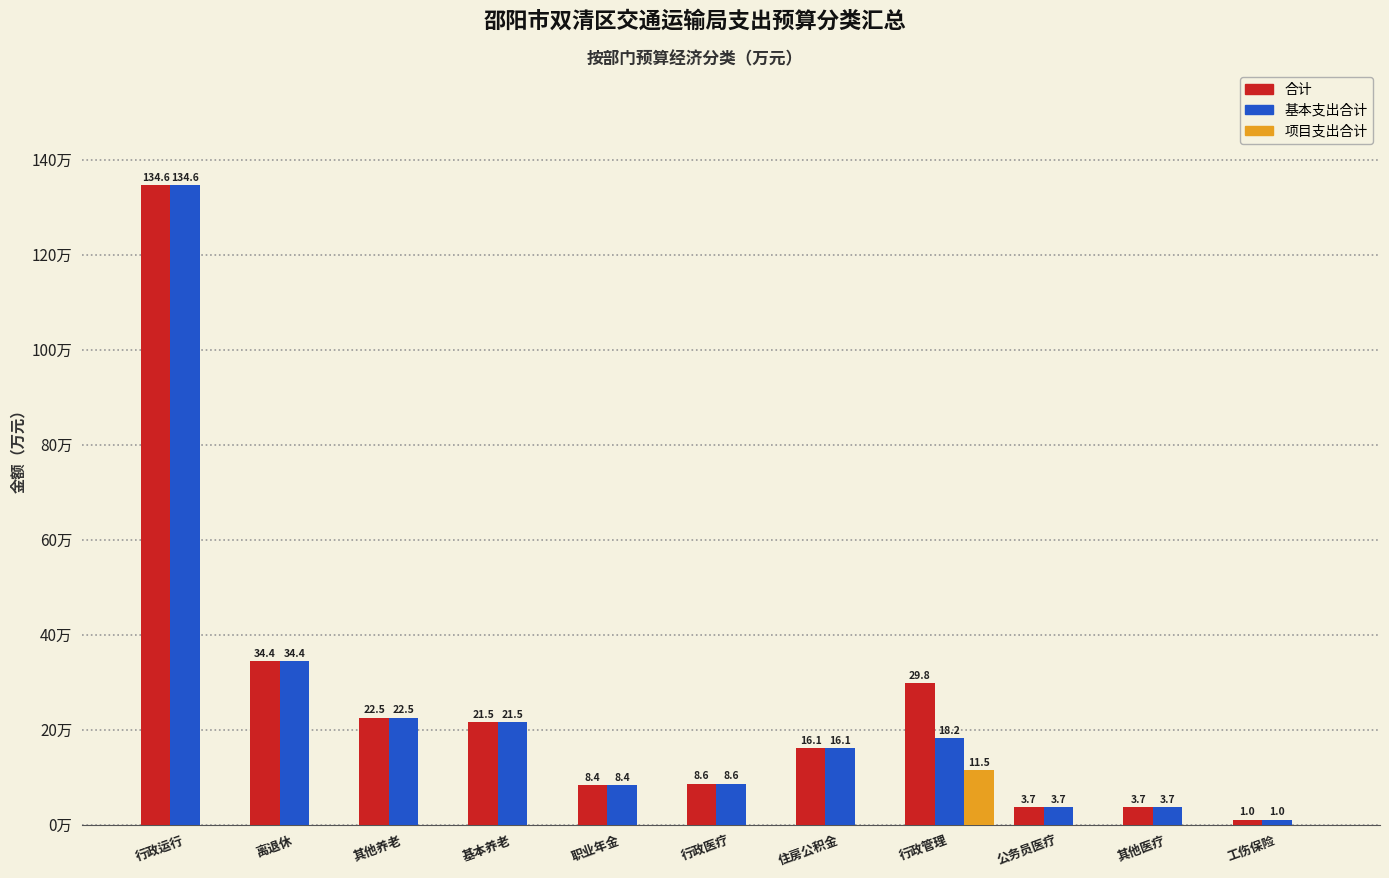

Which category has the highest value in the 合计 series?

行政运行